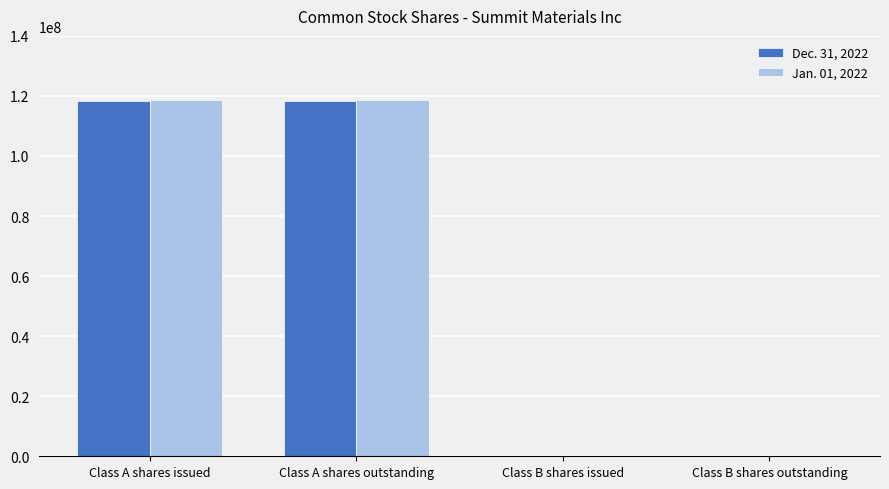

What is the greatest value displayed?

118705108